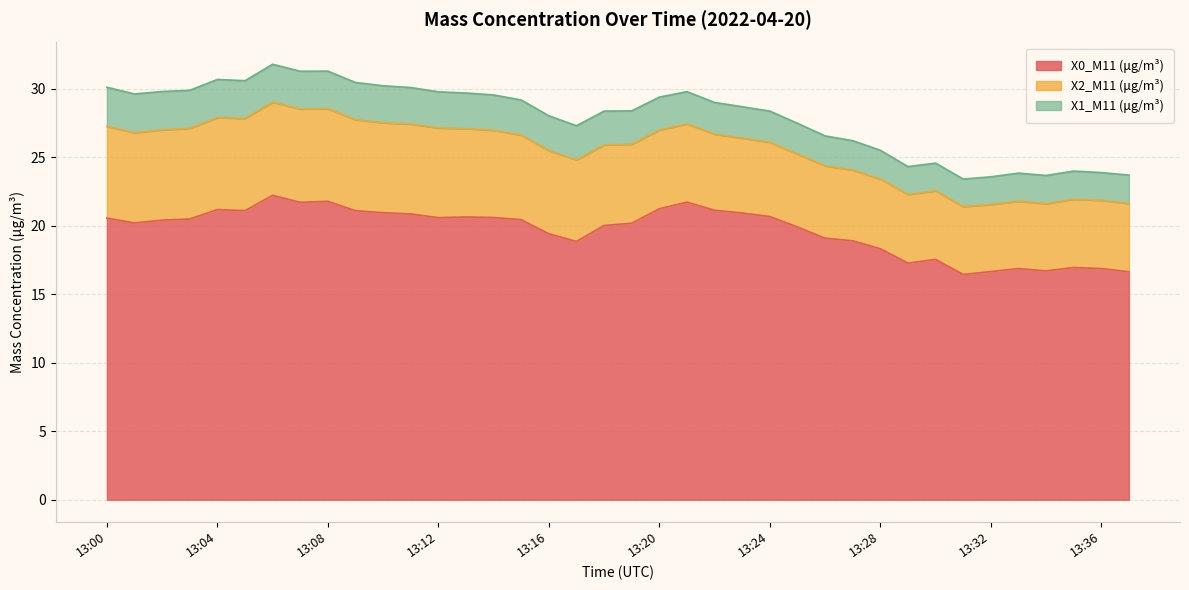

What are all the series names shown in the legend?

X0_M11 (μg/m³), X2_M11 (μg/m³), X1_M11 (μg/m³)